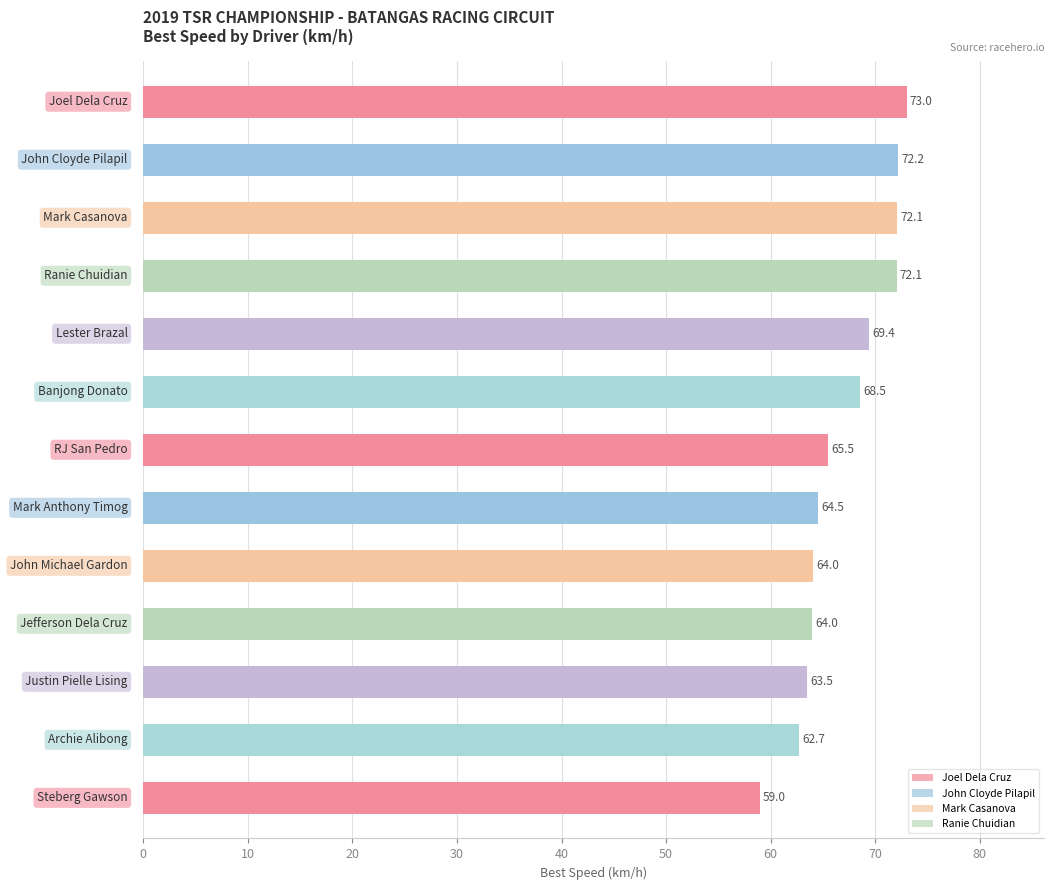

What is the difference between the second highest and second lowest values?

9.5